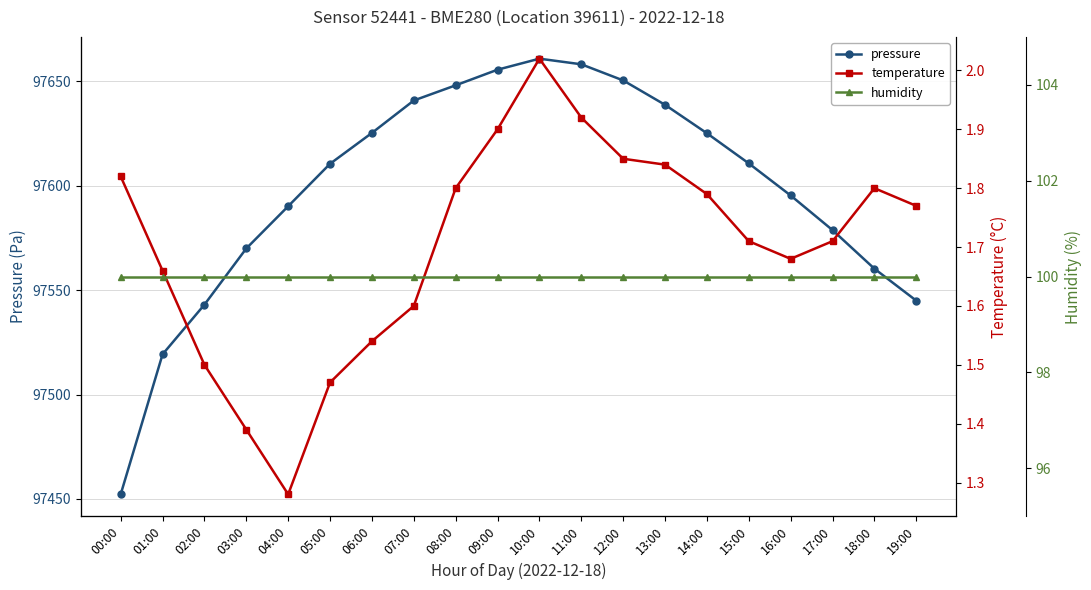

Is the value of humidity at 09:00 greater than the value of temperature at 07:00?

Yes